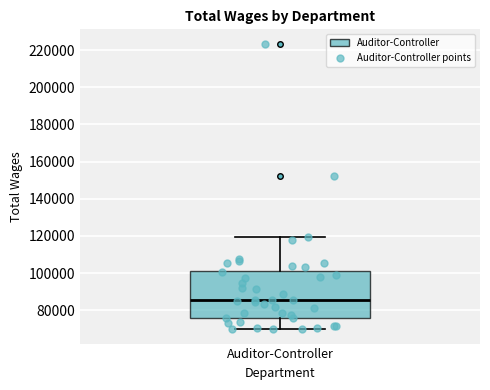

Transcribe this box plot: give where the median line is, the range the box spans, and where the two whiskers end, as read against the y-axis. The values are not printed on the chart, so give them approximately, as read against the axis.

median 86000, box 76000 to 102000, whiskers 70000 to 120000